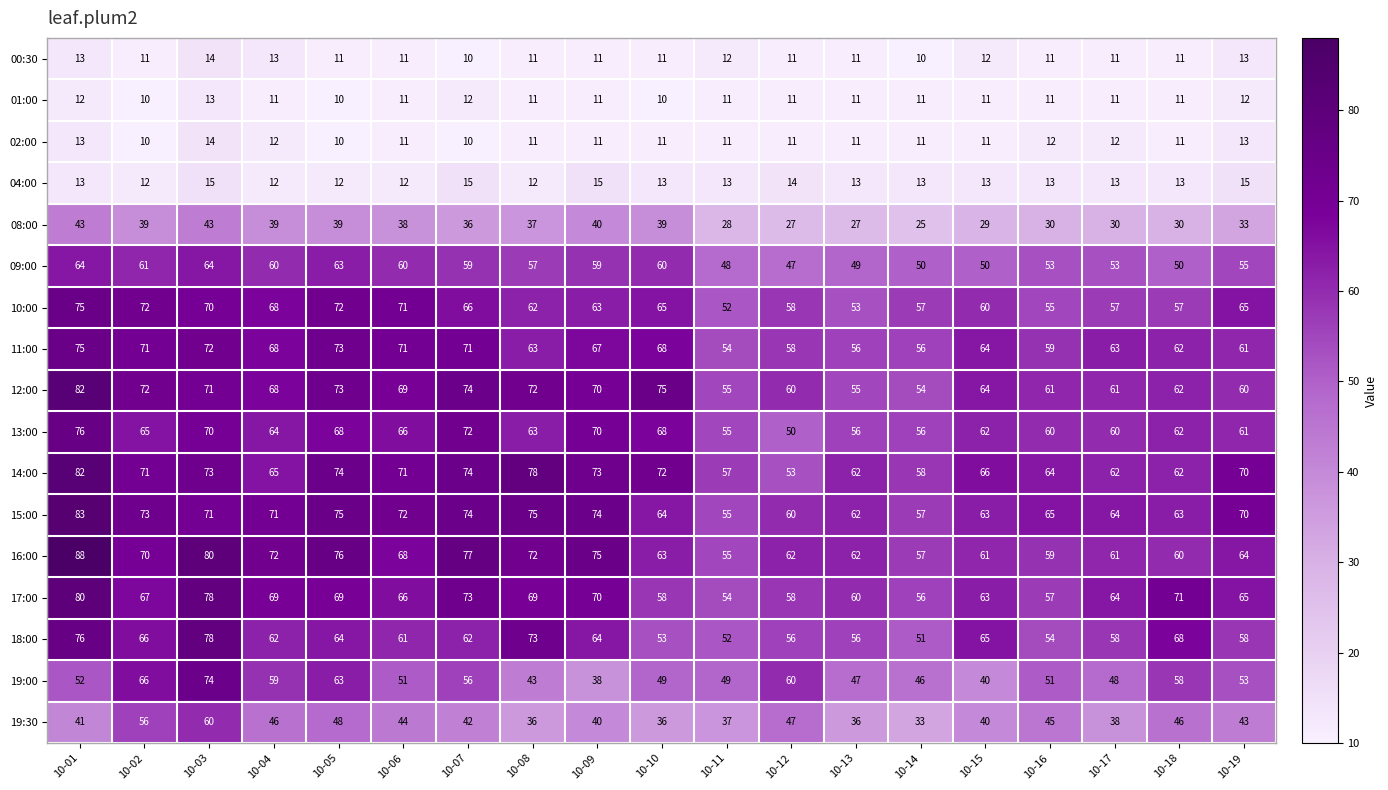

What is the maximum value shown in the chart?

88